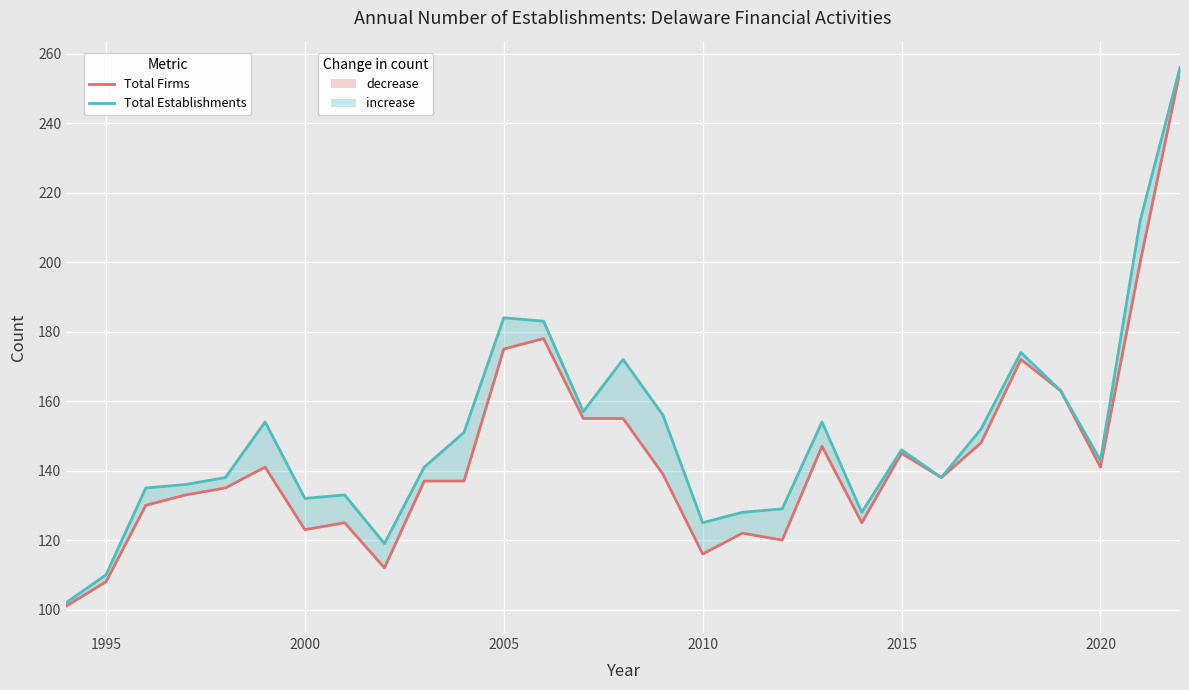

True or false: Total Firms has more than 2 points higher than both neighbors.

True